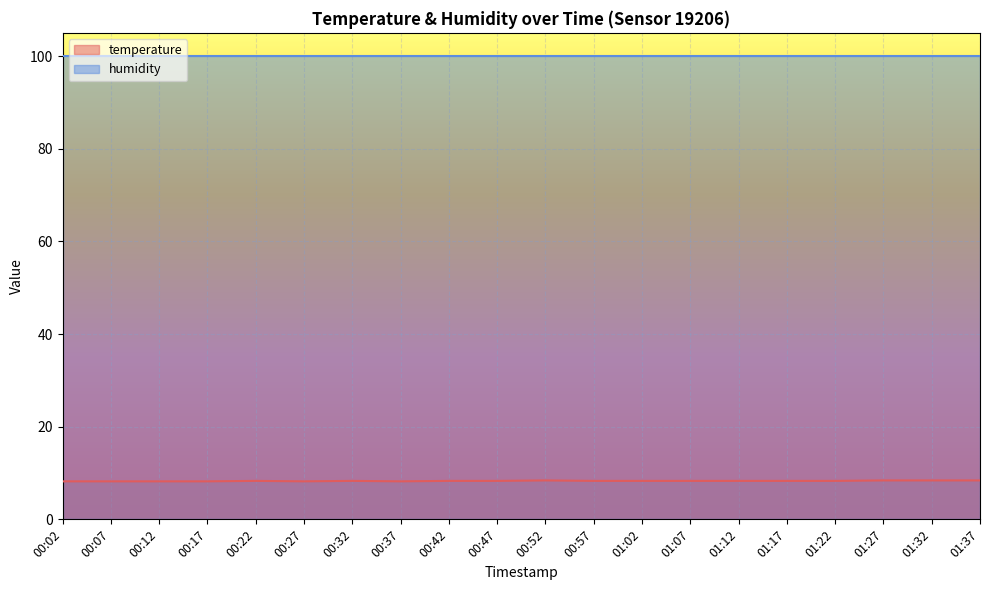

Which category has the highest value across all series?

00:52